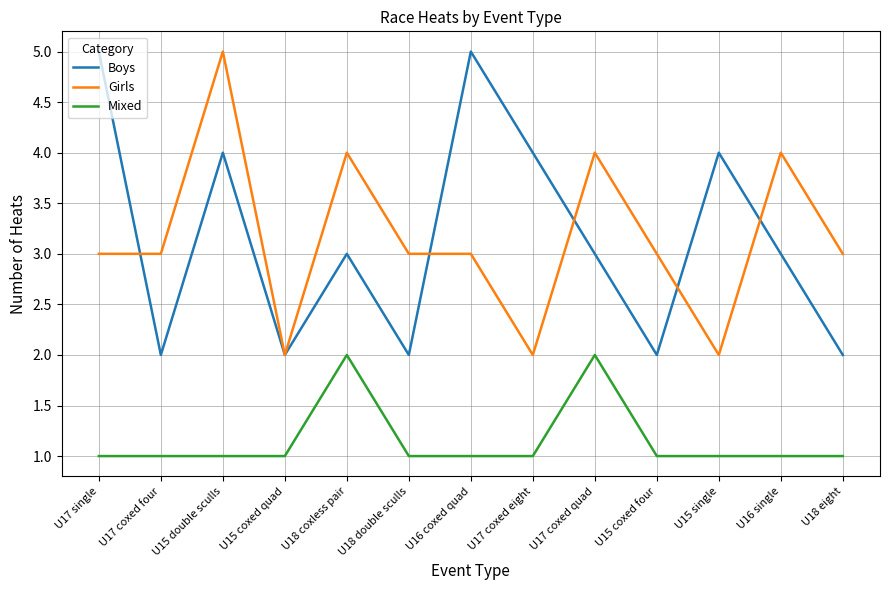

Rank the series at U17 coxed quad from highest to lowest value.

Girls, Boys, Mixed